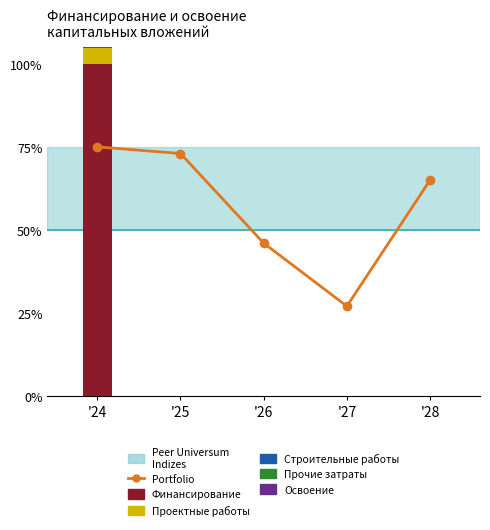

How many values are between 0 and 1?

5